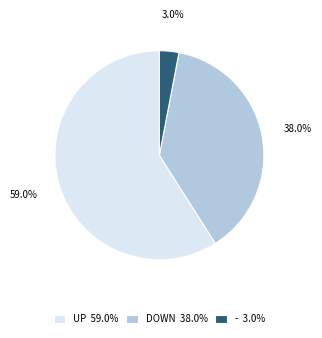

Does UP 59.0% represent more than half of the total?

Yes